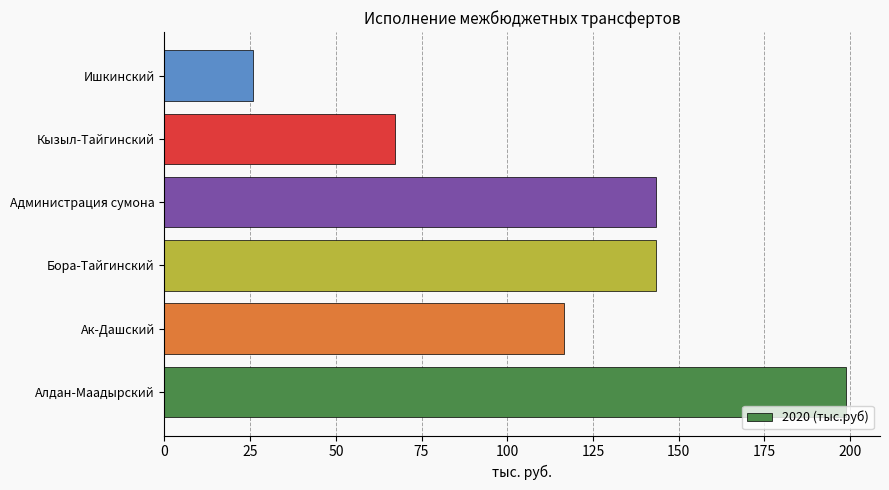

Where is the data nearest to the value 112?

Ак-Дашский